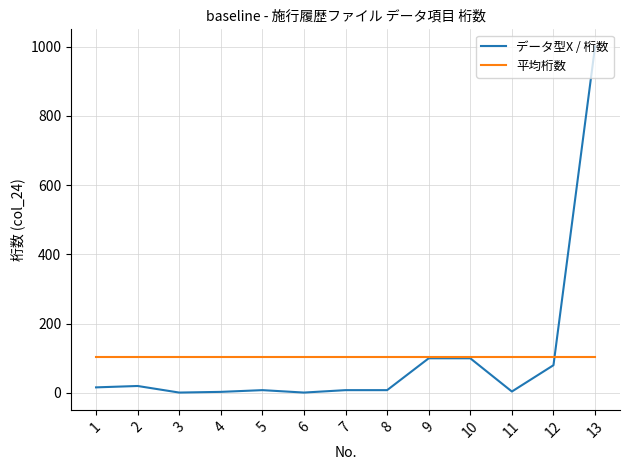

At which category is the sum across all series the highest?

13